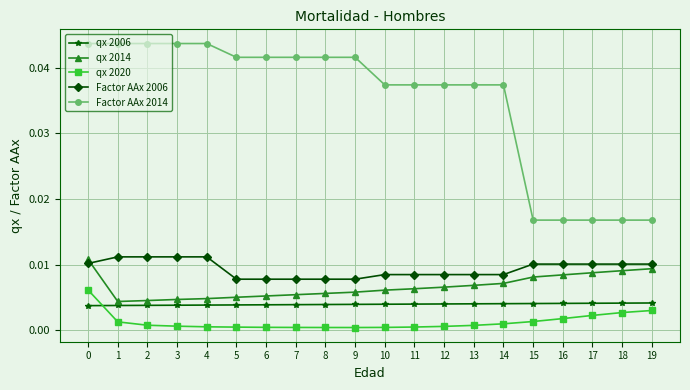

The value of qx 2014 at 15 is 0.0. True or false?

True